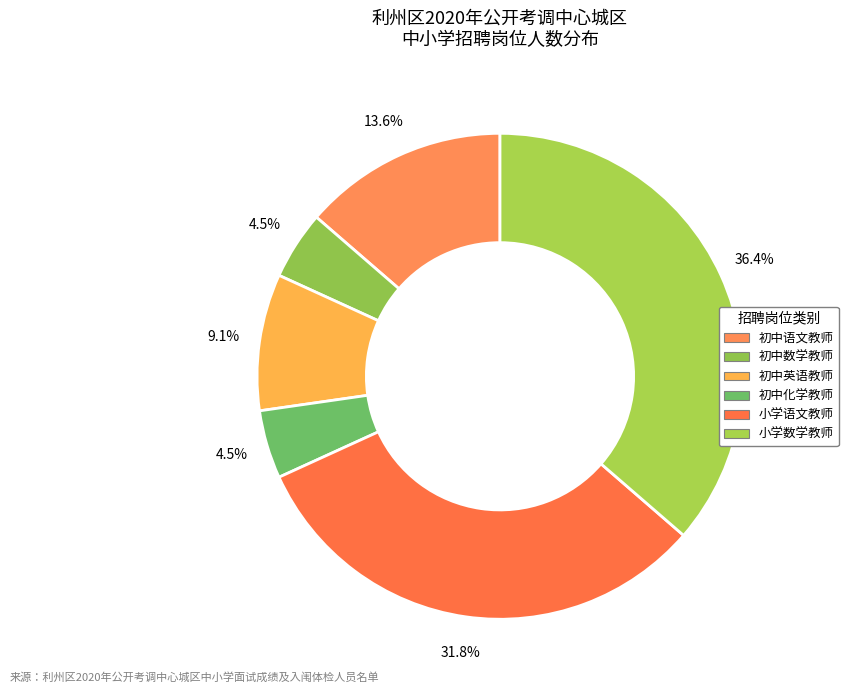

How many segments does this pie chart have?

6